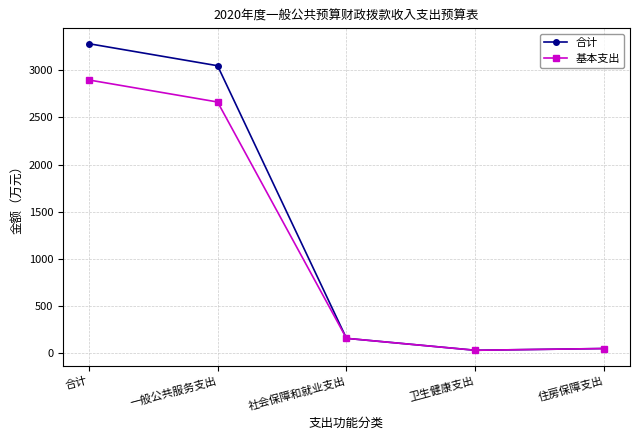

The value of 基本支出 at 住房保障支出 is 48.2. True or false?

True